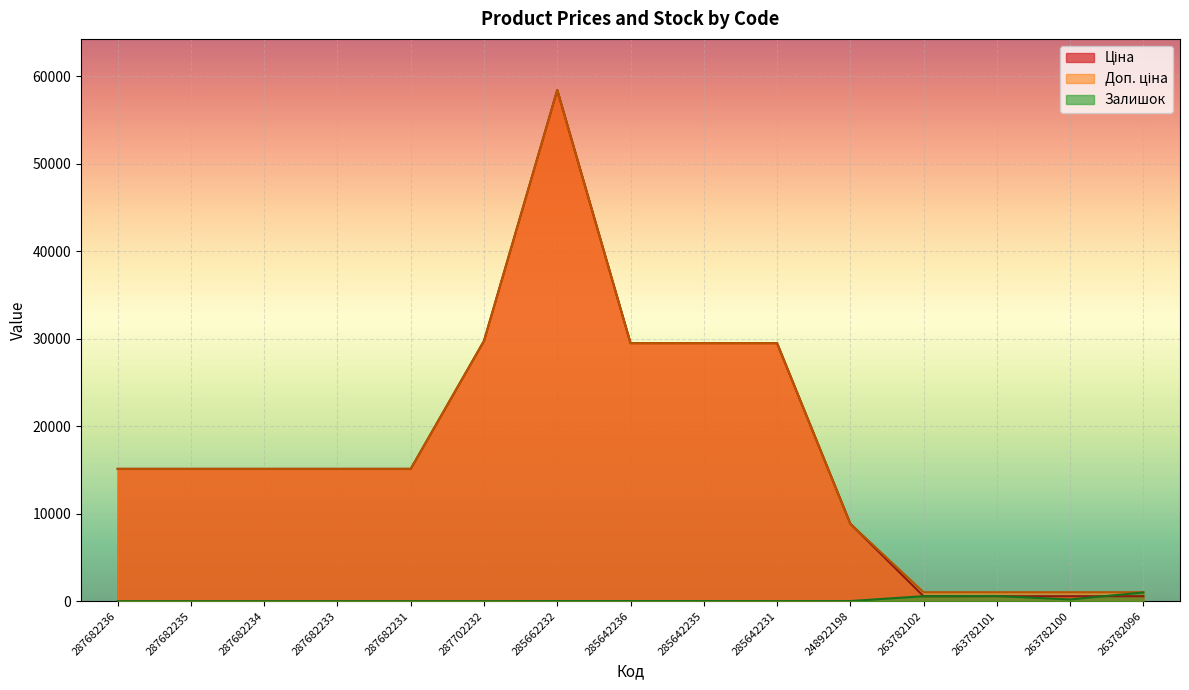

After their last crossing, which series has the higher values: Ціна or Залишок?

Залишок